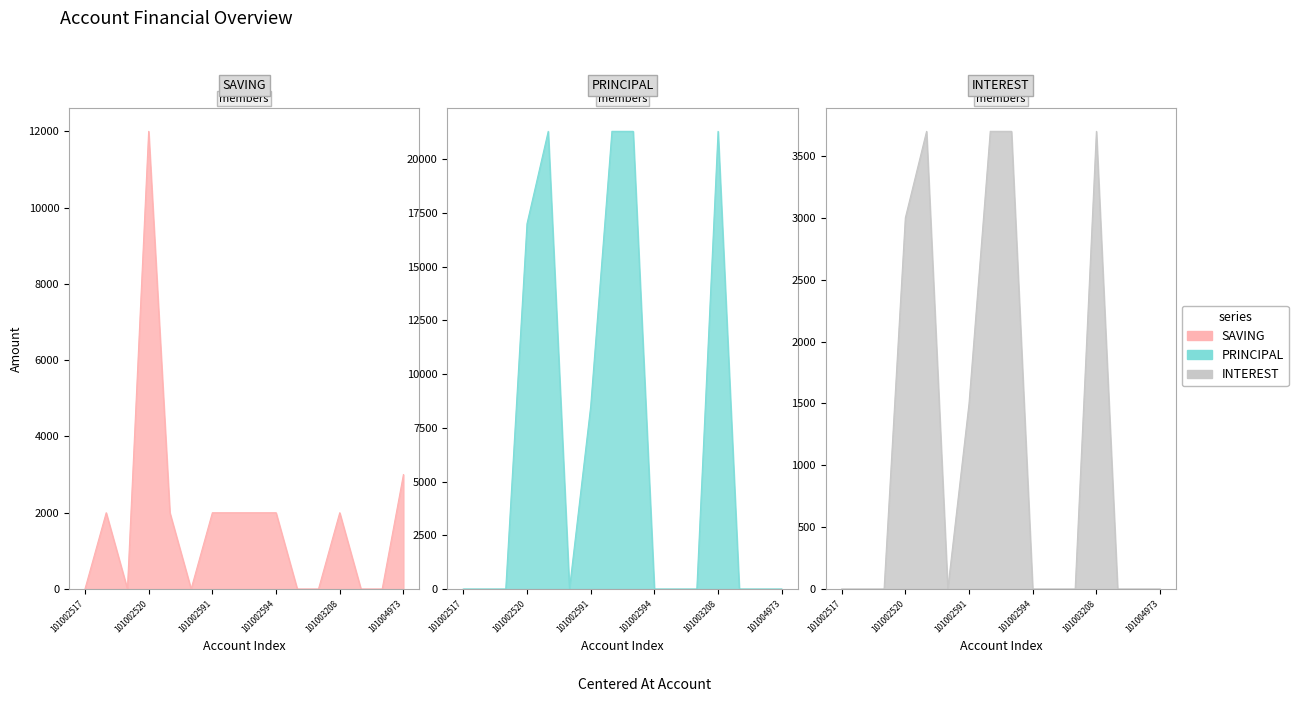

What is the difference between the highest and lowest values at 101002594?

2000